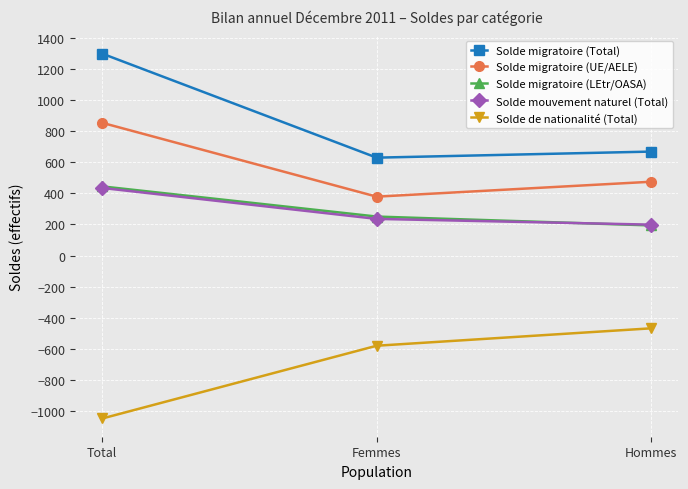

What is the difference between the Solde migratoire (LEtr/OASA) values at Femmes and Total?

194